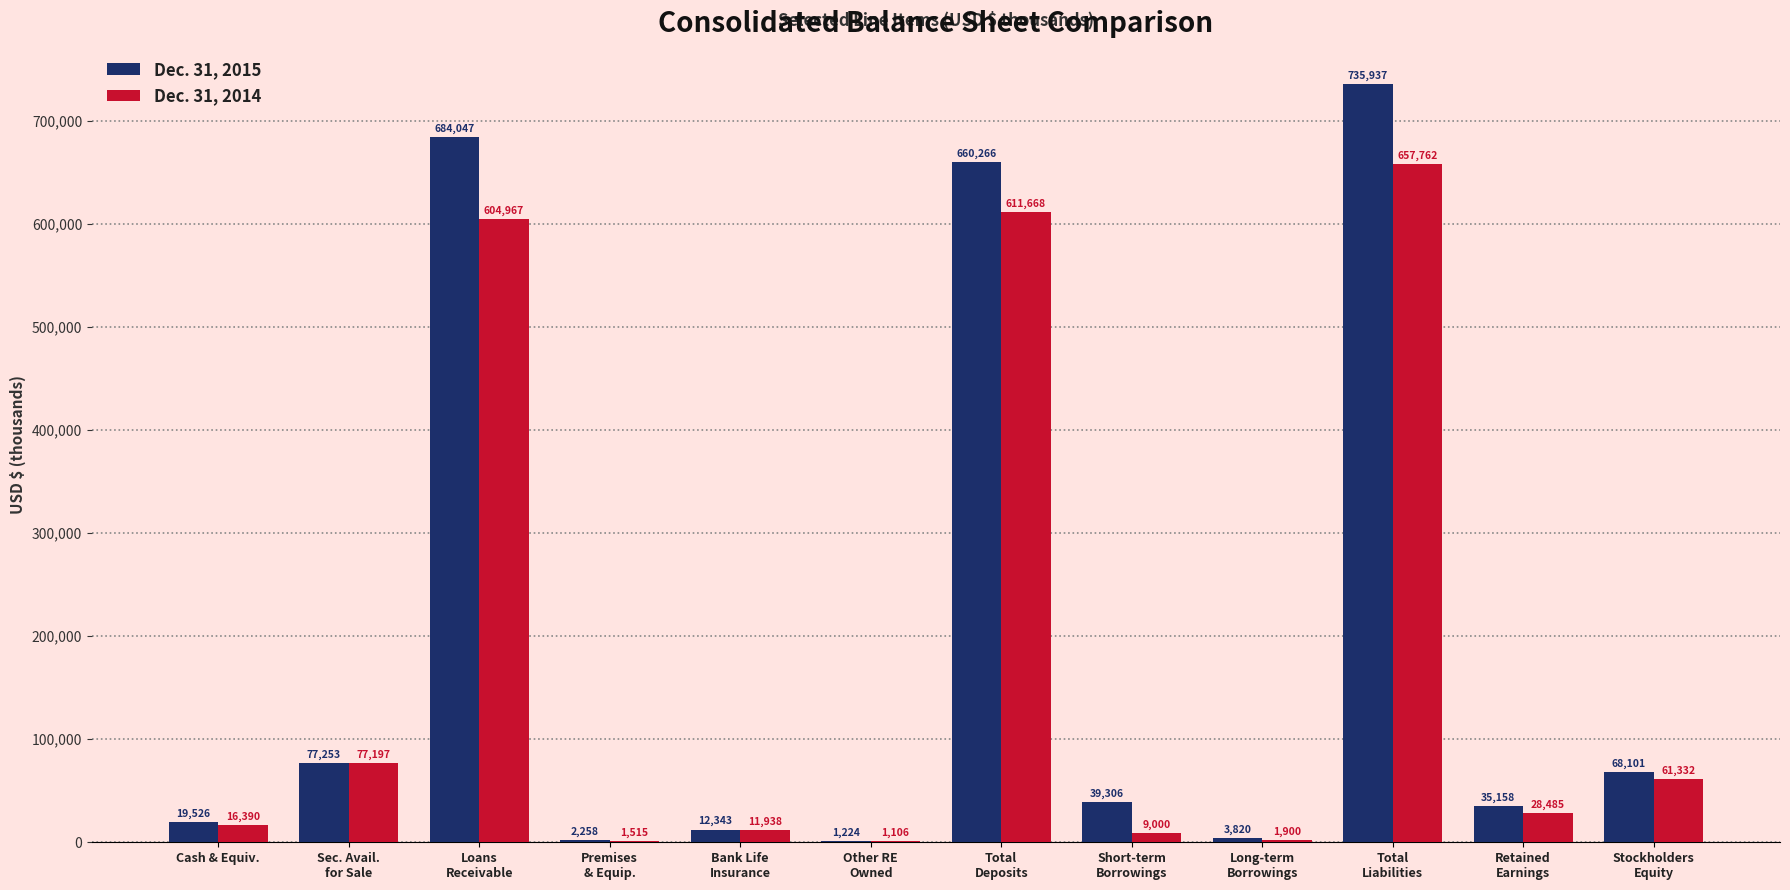

What is the sum of all Dec. 31, 2014 values?

2083260